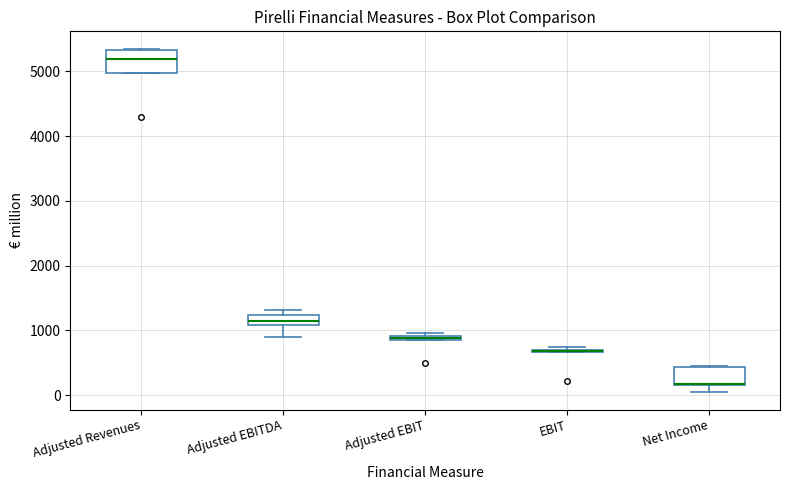

Where is the lower edge of the box for Adjusted EBIT on the y-axis? The values are not printed on the chart, so give them approximately, as read against the axis.

800